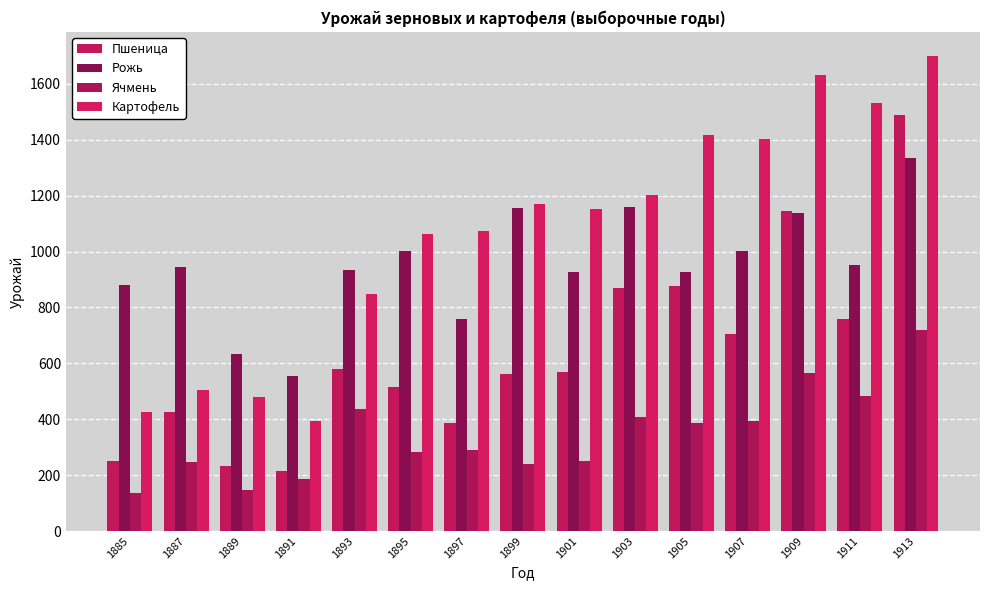

List the series in order of their overall mean, highest first.

Картофель, Рожь, Пшеница, Ячмень